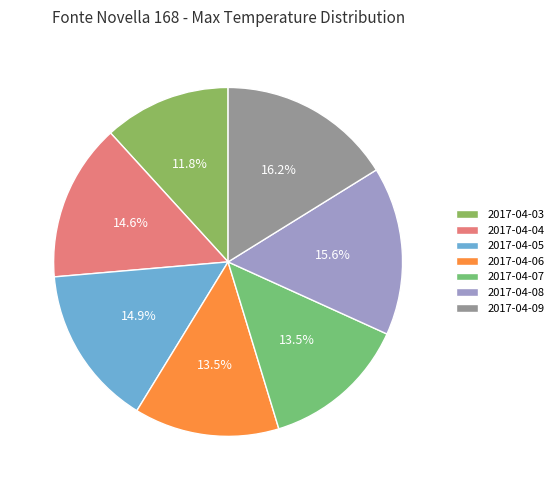

To the nearest percent, what percentage of the pie is 2017-04-05?

15%